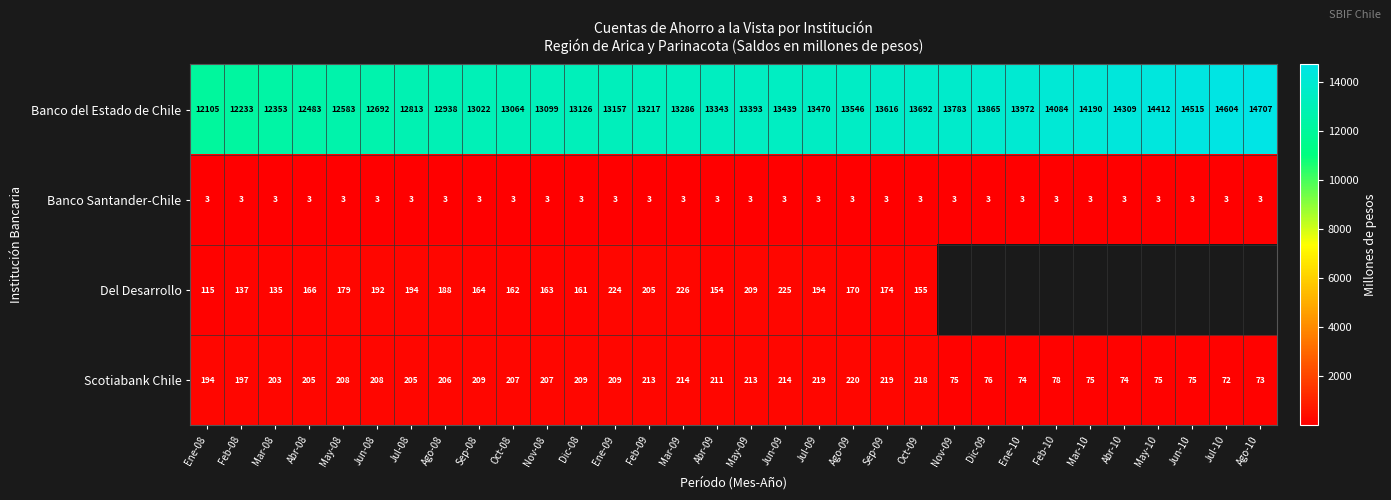

How many categories are shown in the chart?

32